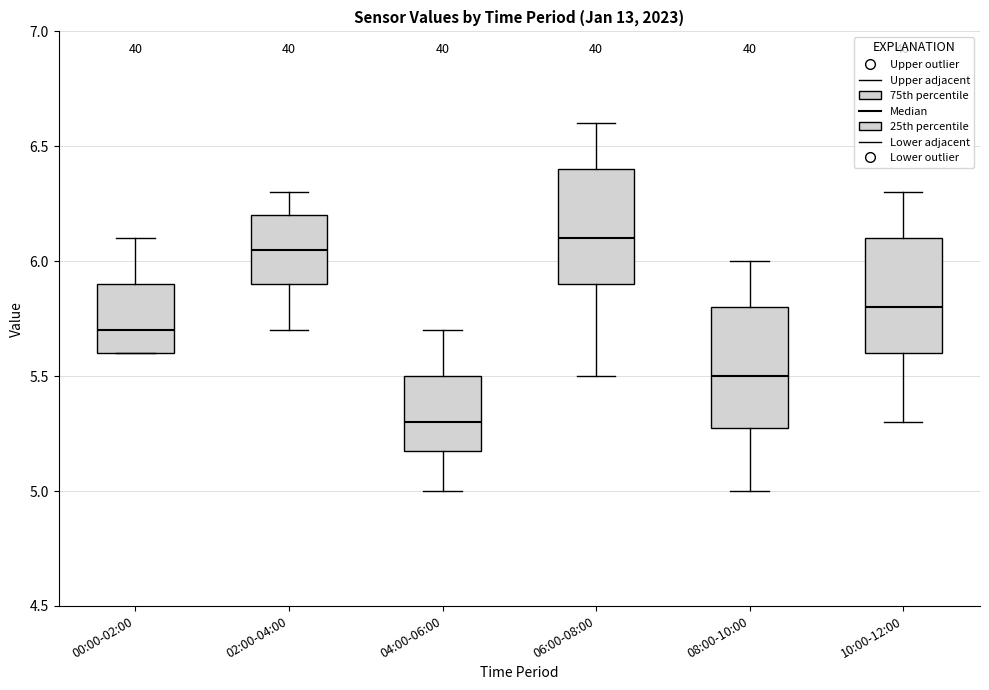

Where is the upper edge of the box for 02:00-04:00 on the y-axis? The values are not printed on the chart, so give them approximately, as read against the axis.

6.20